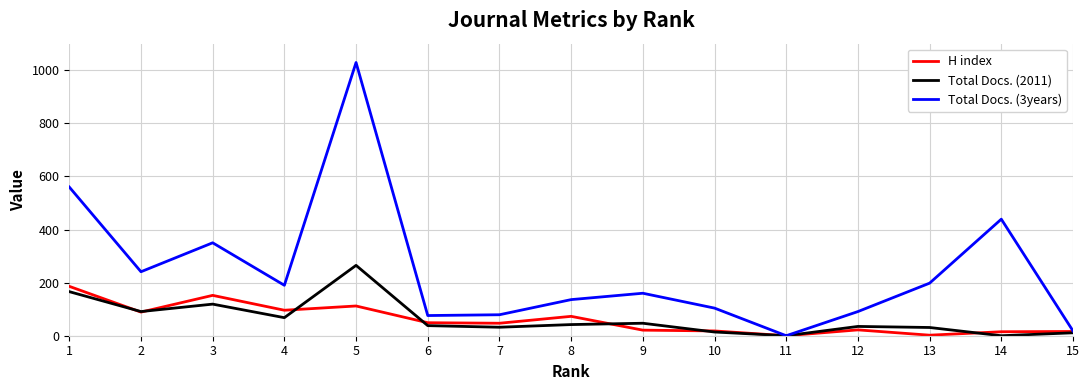

How many positive values does the Total Docs. (3years) series have?

14